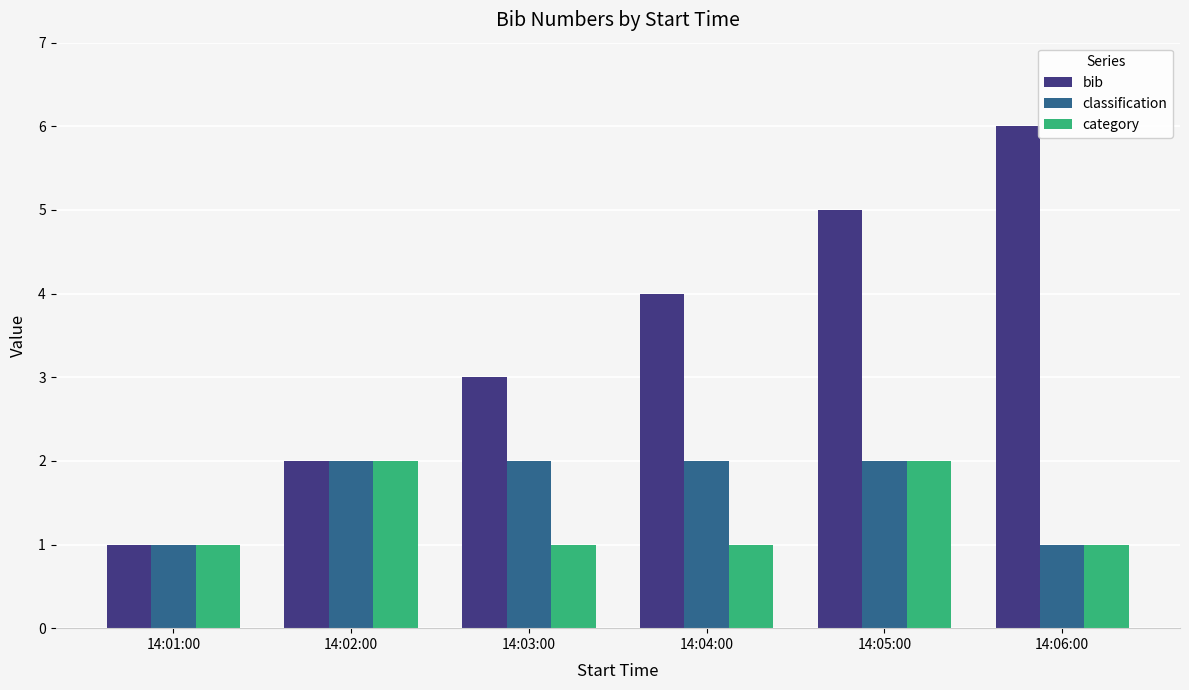

What are all the series names shown in the legend?

bib, classification, category